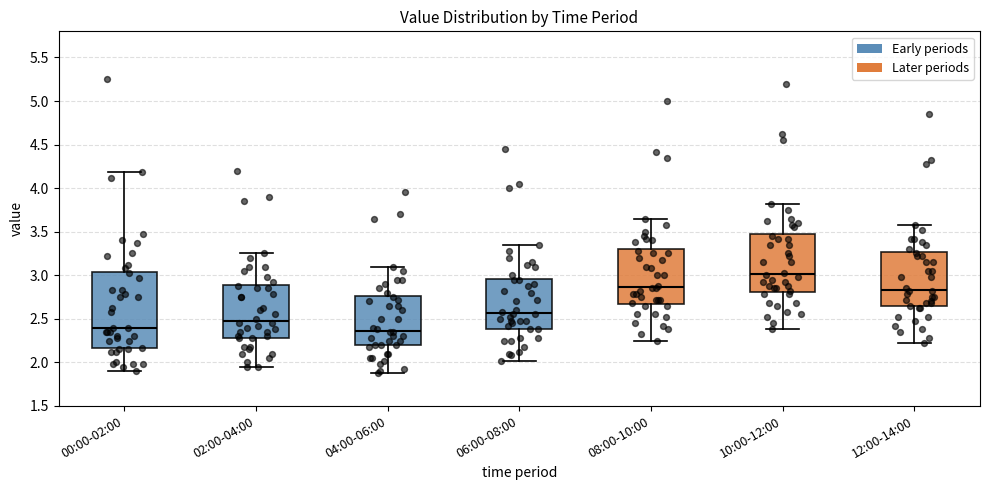

Which box has the highest median line?

10:00-12:00